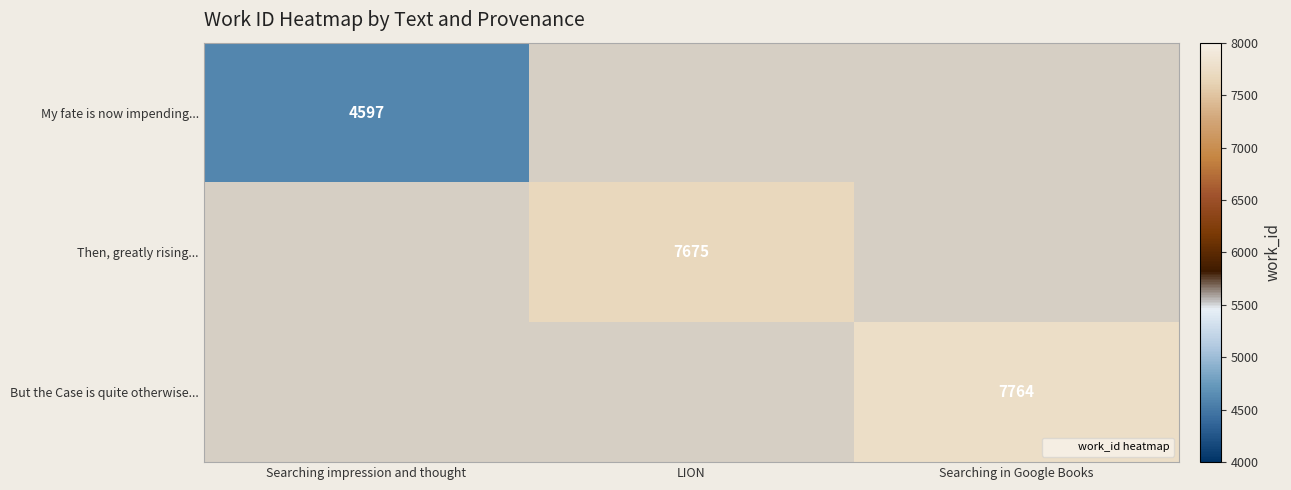

Count the number of categories in the chart.

3